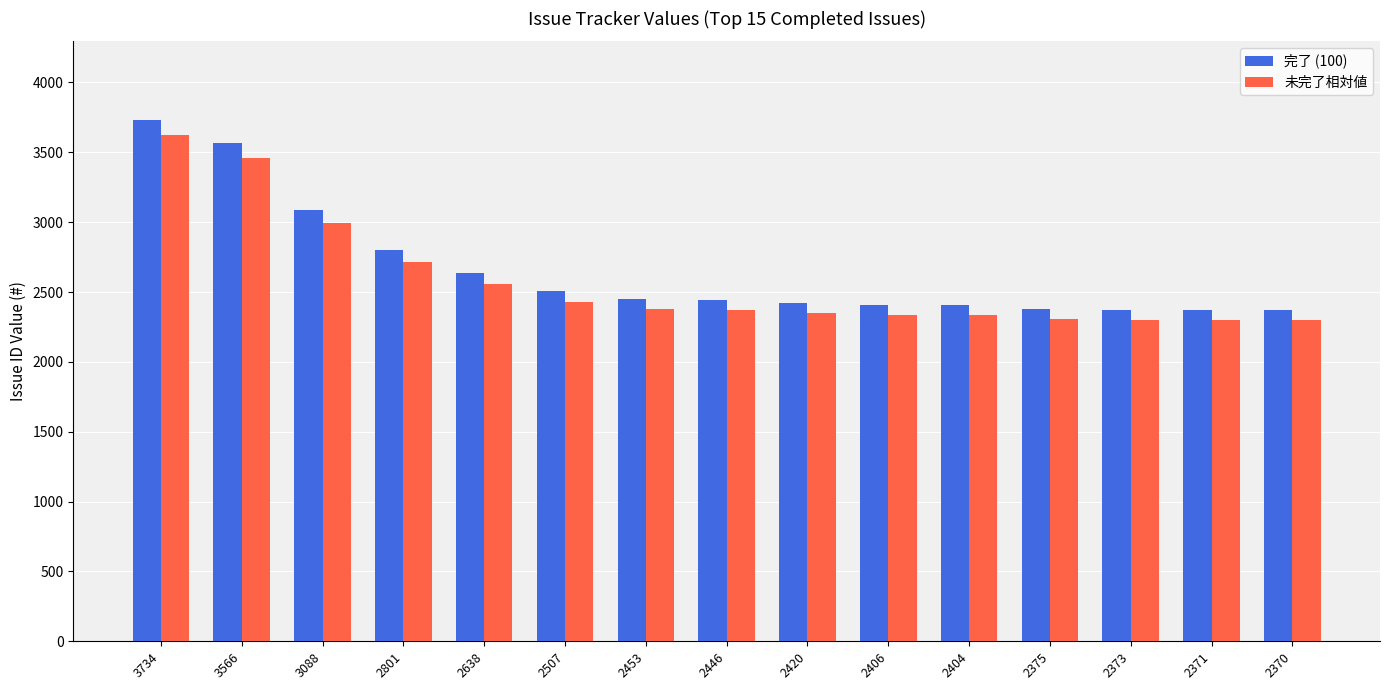

What is the difference between the 未完了相対値 values at 2370 and 2638?

260.0